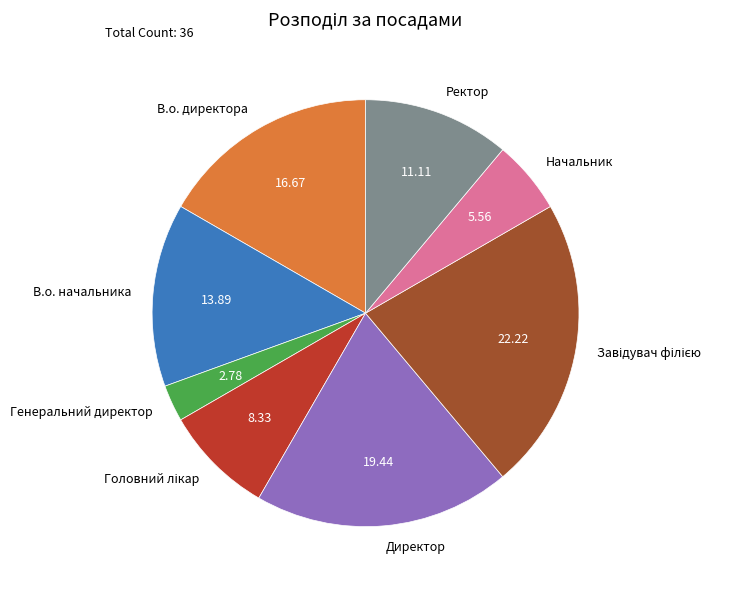

Does any single category account for the majority?

No